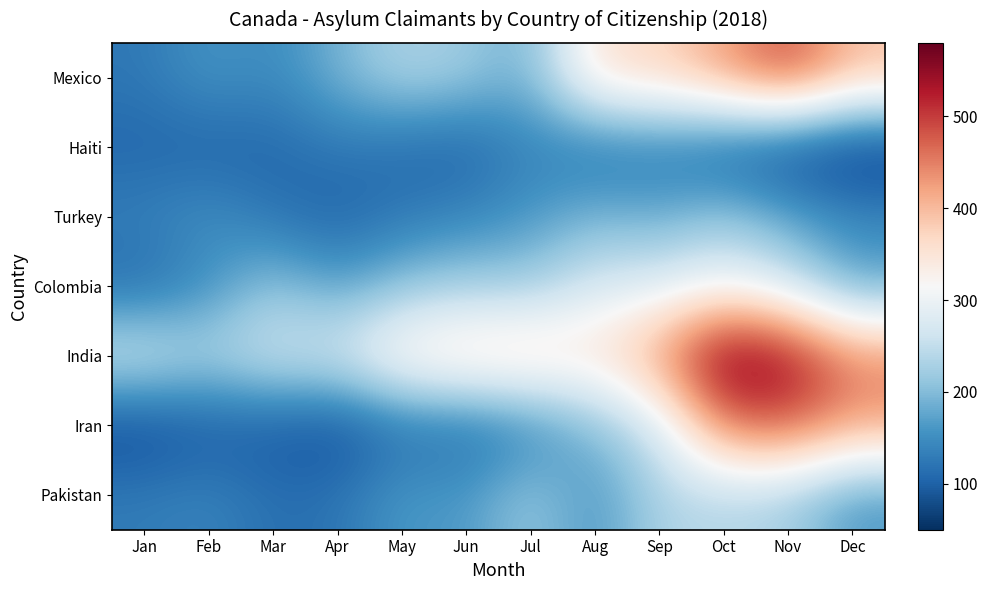

Reading left to right, transcribe all the data shown in this chart.

Mexico: Jan=125	Feb=160	Mar=145	Apr=190	May=235	Jun=220	Jul=185	Aug=360	Sep=370	Oct=425	Nov=495	Dec=395
Haiti: Jan=105	Feb=100	Mar=105	Apr=125	May=110	Jun=100	Jul=140	Aug=115	Sep=125	Oct=95	Nov=70	Dec=50
Turkey: Jan=135	Feb=155	Mar=120	Apr=100	May=125	Jun=140	Jul=160	Aug=195	Sep=180	Oct=215	Nov=175	Dec=145
Colombia: Jan=110	Feb=150	Mar=215	Apr=170	May=210	Jun=225	Jul=220	Aug=275	Sep=280	Oct=310	Nov=265	Dec=175
India: Jan=270	Feb=235	Mar=270	Apr=275	May=350	Jun=375	Jul=380	Aug=355	Sep=435	Oct=580	Nov=550	Dec=450
Iran: Jan=70	Feb=90	Mar=90	Apr=75	May=115	Jun=110	Jul=135	Aug=200	Sep=265	Oct=460	Nov=480	Dec=425
Pakistan: Jan=130	Feb=140	Mar=115	Apr=120	May=165	Jun=160	Jul=220	Aug=155	Sep=235	Oct=235	Nov=225	Dec=160